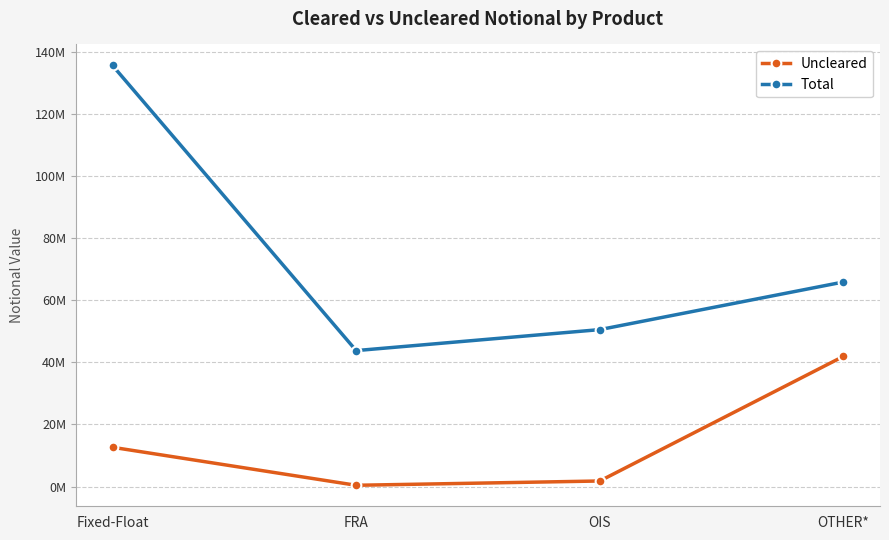

At which category is the sum across all series the highest?

Fixed-Float